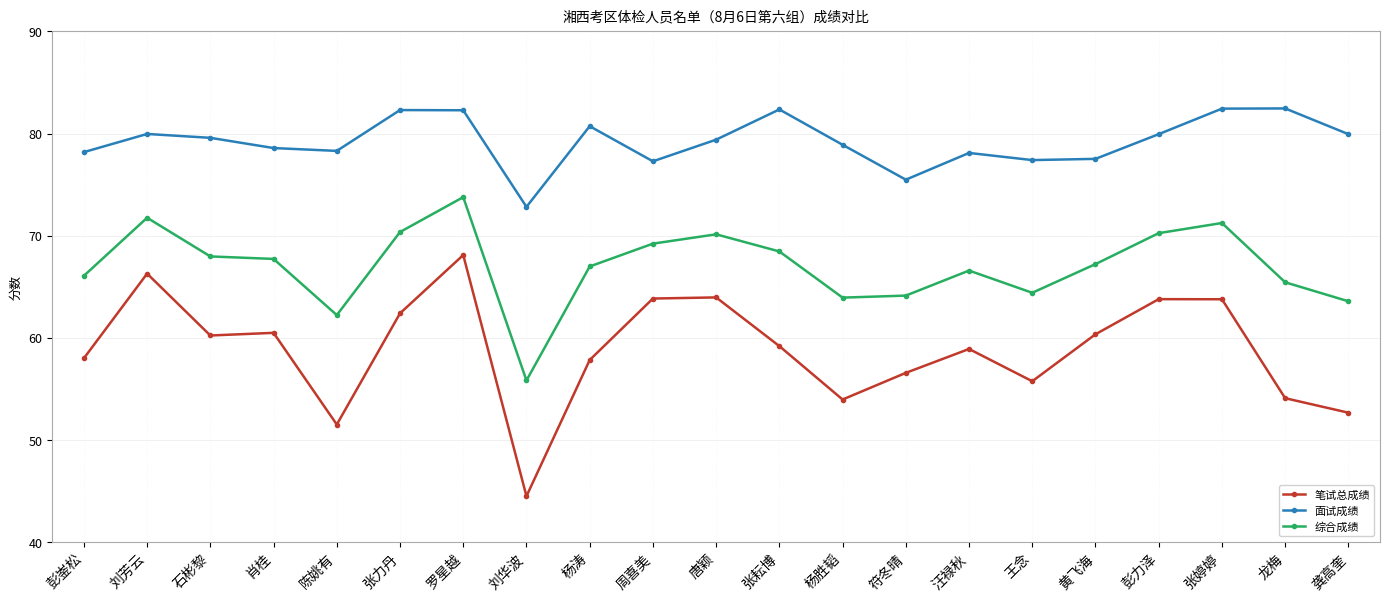

Does the chart display data point markers on the line(s)?

Yes